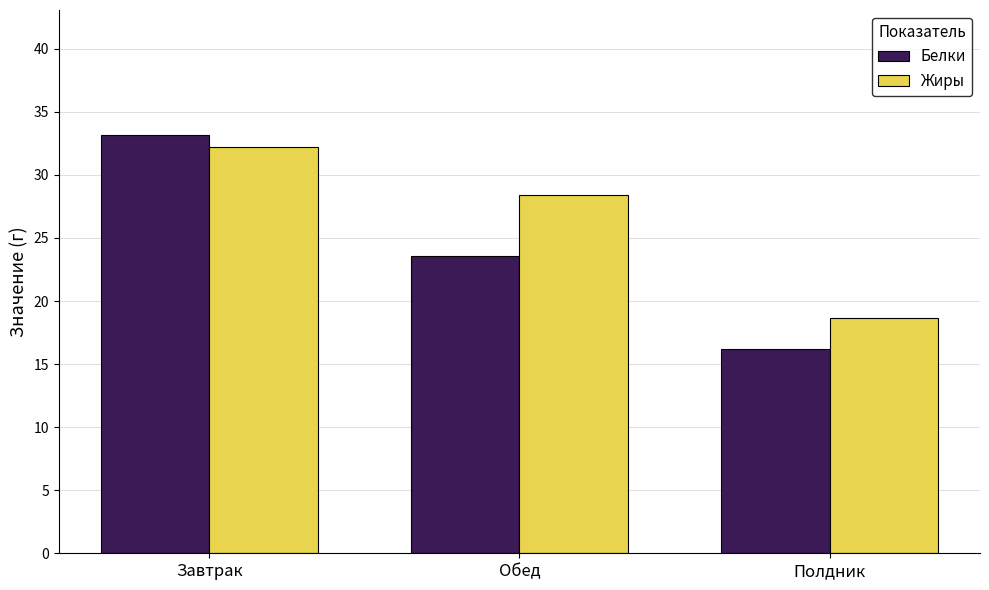

What is the difference between the maximum and minimum values in the Жиры series?

13.6